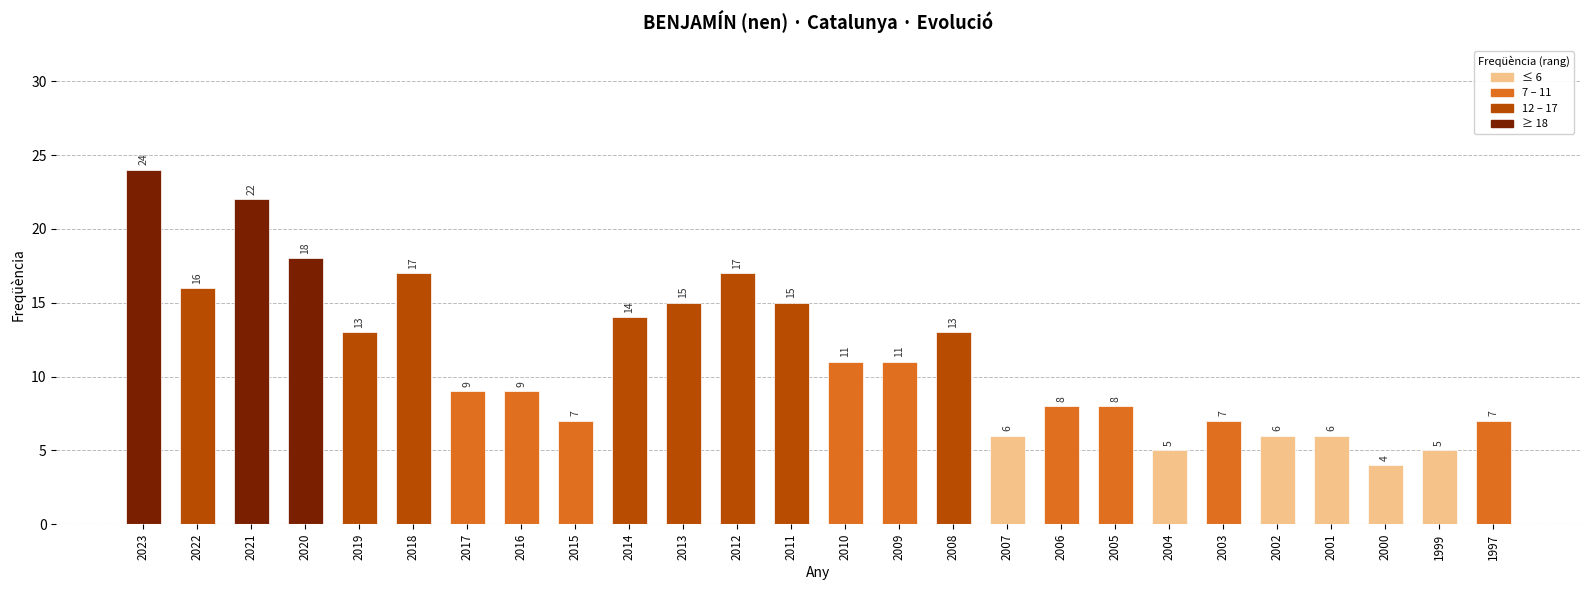

At which category does the chart reach its peak across all series?

2023